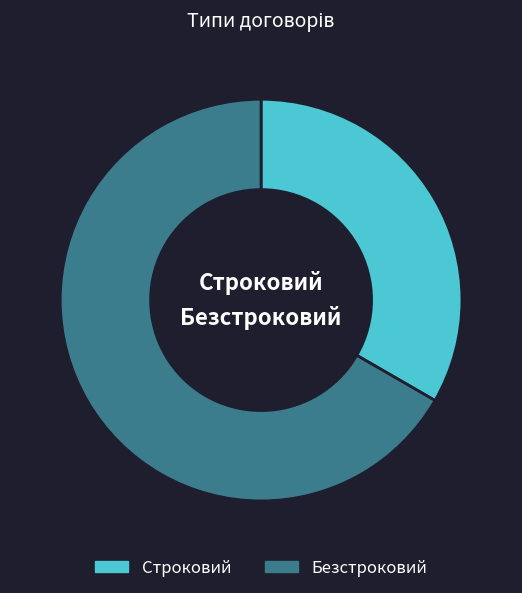

True or false: Строковий accounts for 33% of the total.

True